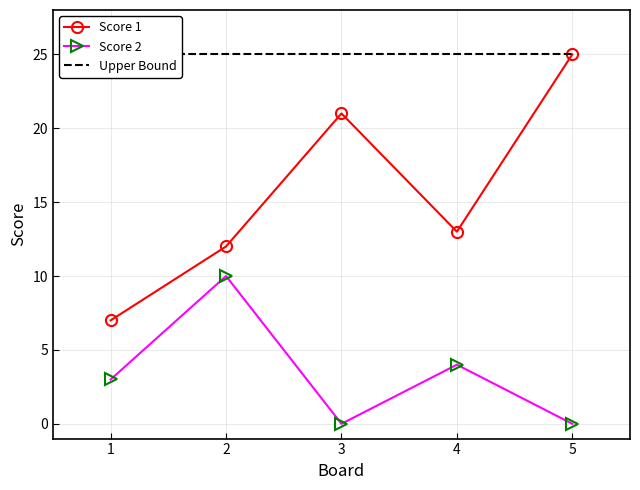

What value does the Score 1 series have at 5, to the nearest 5?

25